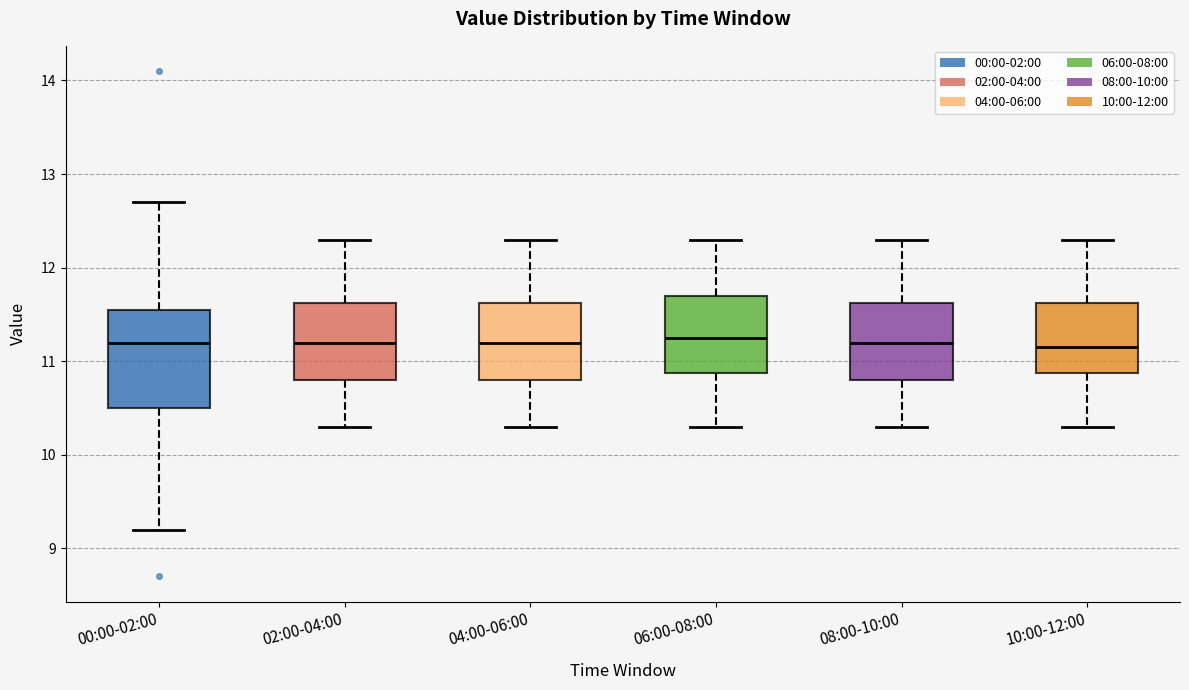

Which box is the tallest, from its lower edge to its upper edge?

00:00-02:00